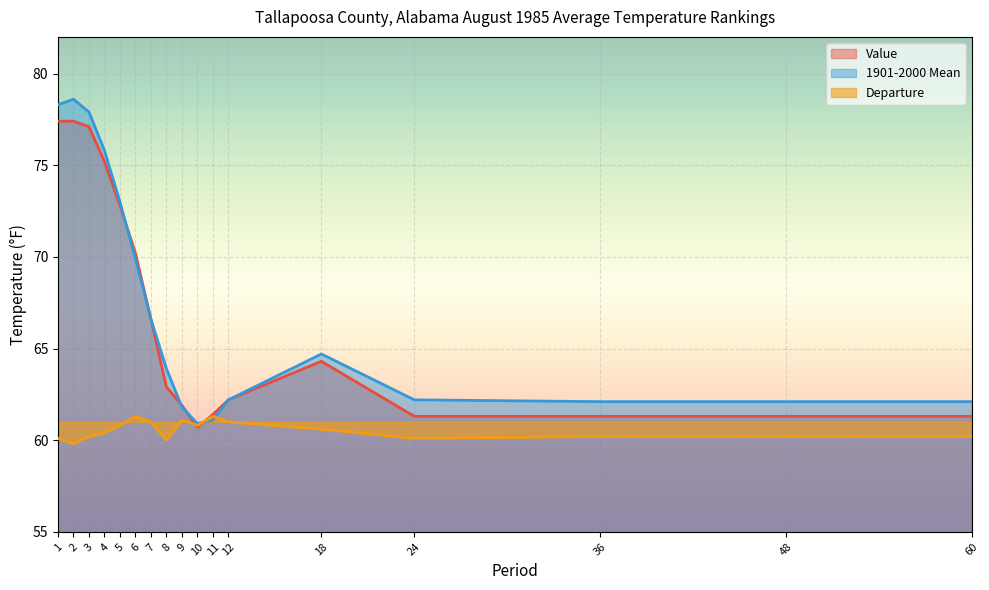

What is the value of the Departure point at the 10th from the left?

60.8